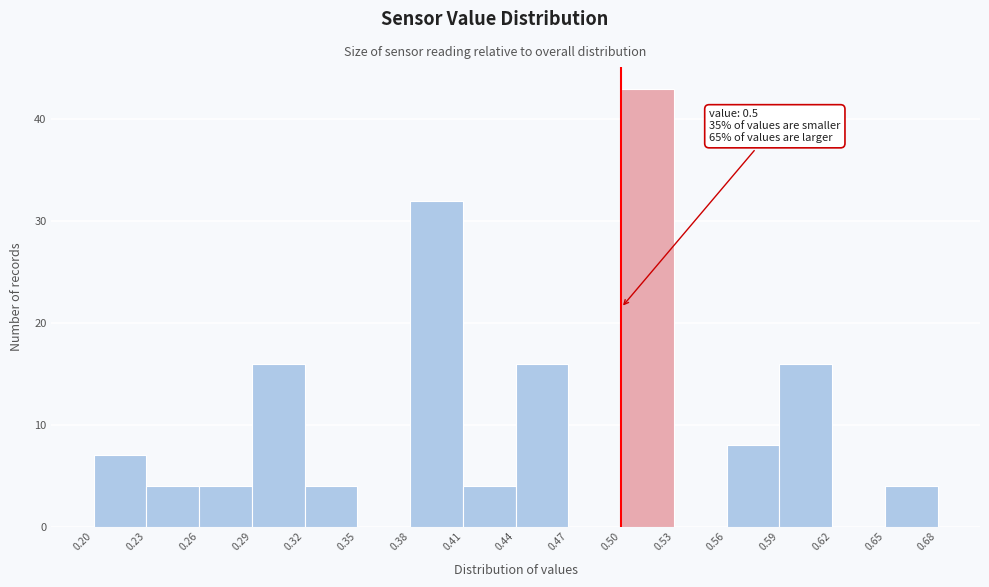

Which range on the x-axis has the tallest bar?

0.50 to 0.53